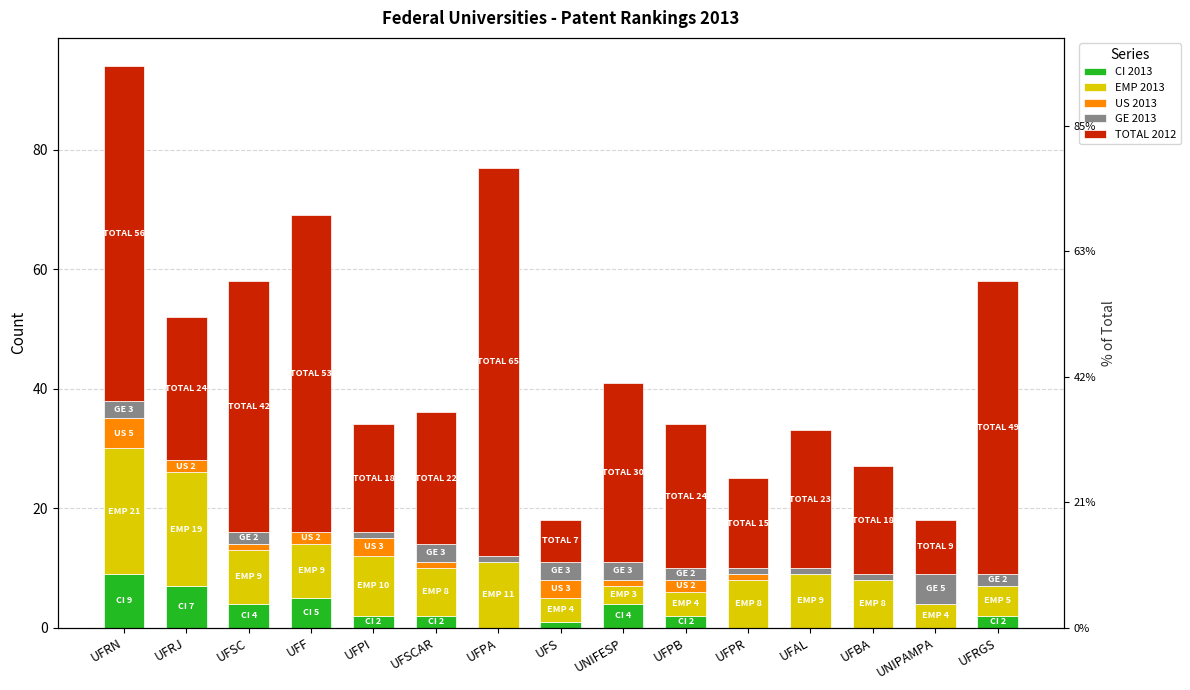

At which category is the sum across all series the highest?

UFRN